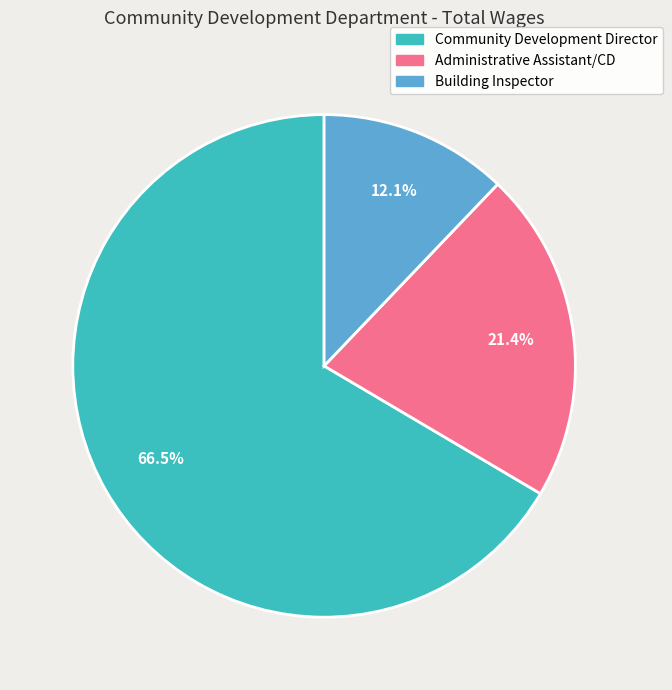

Does Building Inspector represent more than half of the total?

No